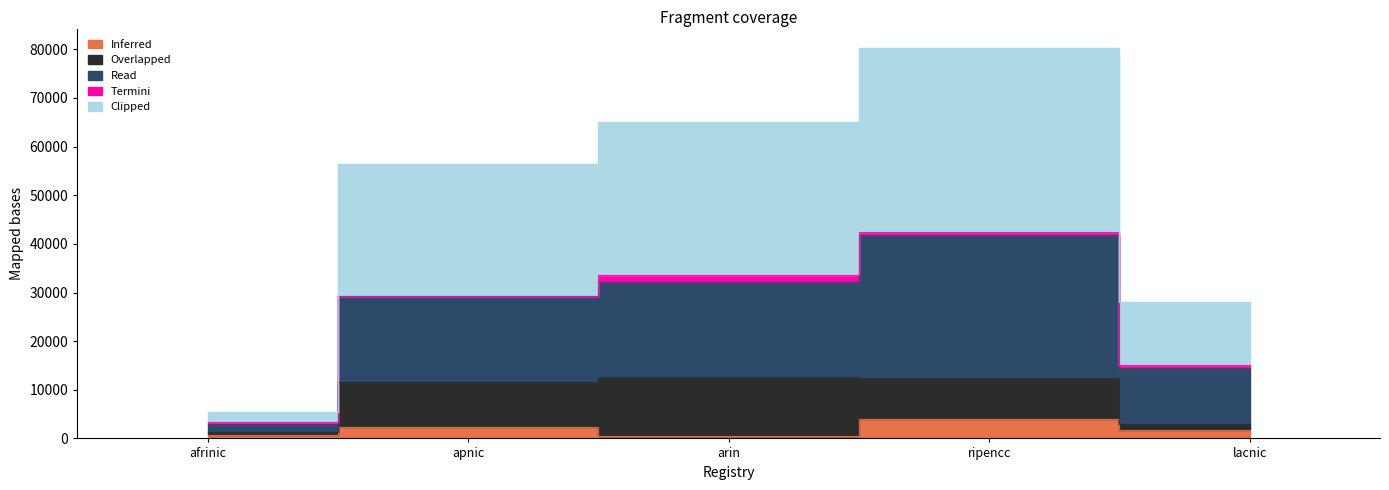

True or false: Allocated ASNs has more than 0 points higher than both neighbors.

True